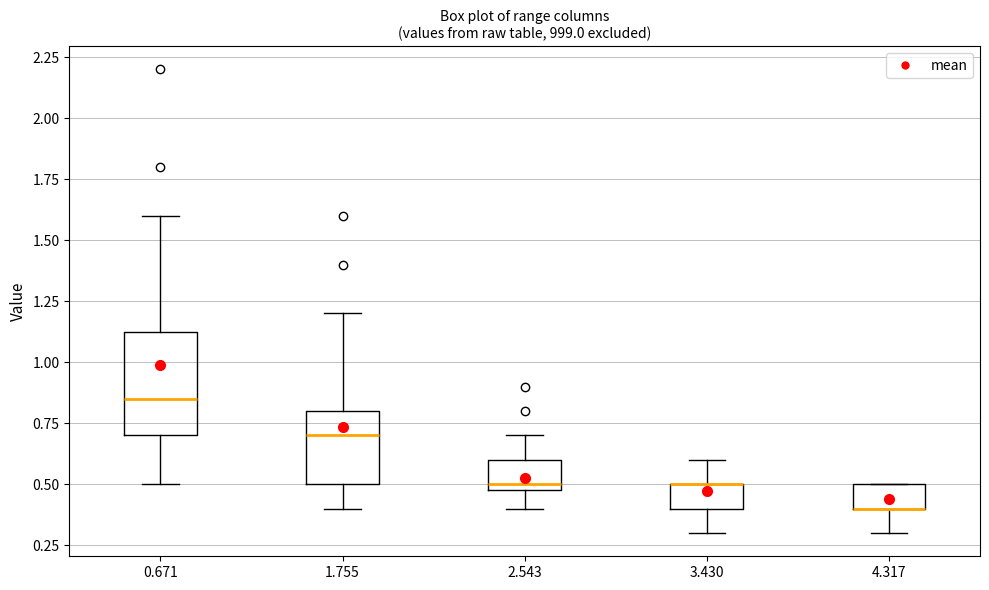

Reading left to right, read every box against the y-axis: the position of its median line, the range the box covers, and the ends of its whiskers. The values are not printed on the chart, so give them approximately, as read against the axis.

0.671: median 0.85, box 0.70 to 1.15, whiskers 0.50 to 1.60
1.755: median 0.70, box 0.50 to 0.80, whiskers 0.40 to 1.20
2.543: median 0.50 (just above the box's lower edge), box 0.50 to 0.60, whiskers 0.40 to 0.70
3.430: median 0.50 (drawn on the box's upper edge), box 0.40 to 0.50, whiskers 0.30 to 0.60
4.317: median 0.40 (drawn on the box's lower edge), box 0.40 to 0.50, whiskers 0.30 to 0.50